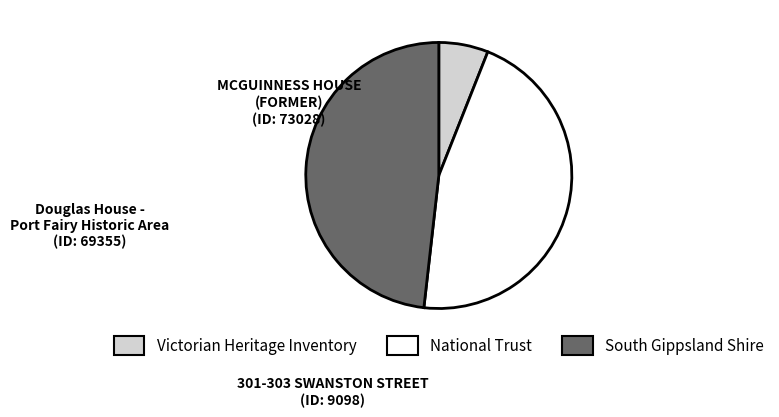

Is there a majority slice in this chart?

No